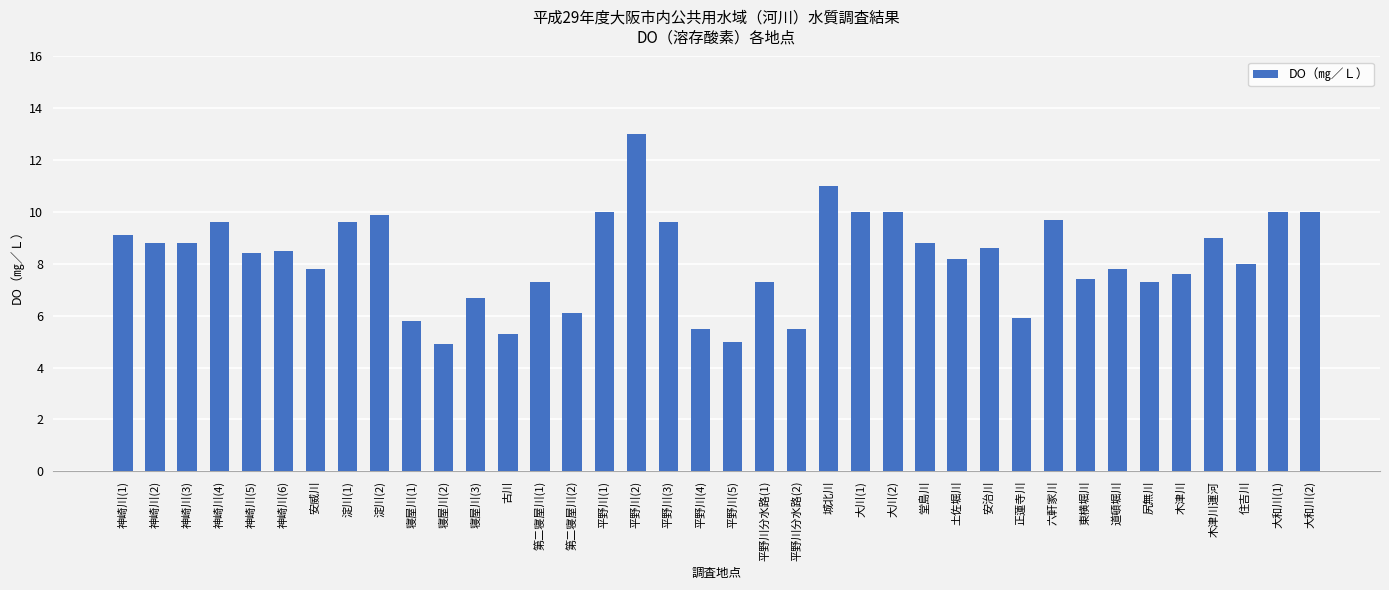

Is it true that the value at 土佐堀川 is 8.2?

True